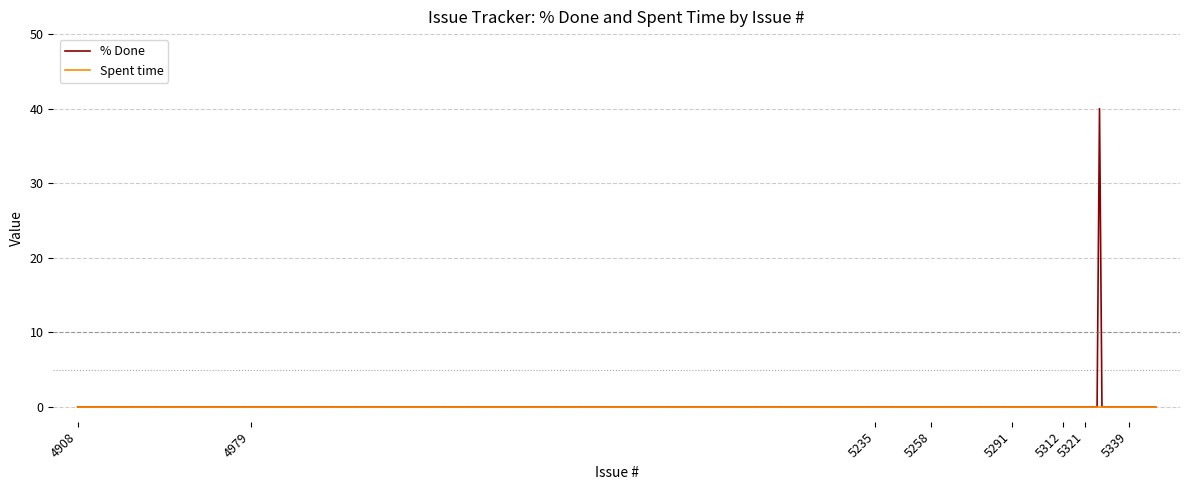

What are all the series names shown in the legend?

% Done, Spent time